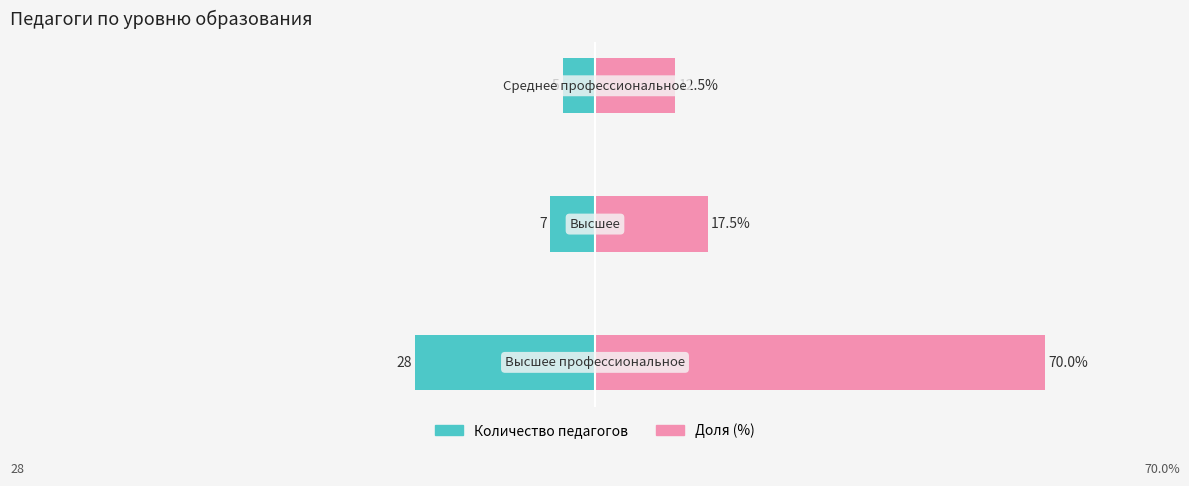

List the labels in order of Количество педагогов value, smallest first.

0, 1, 2